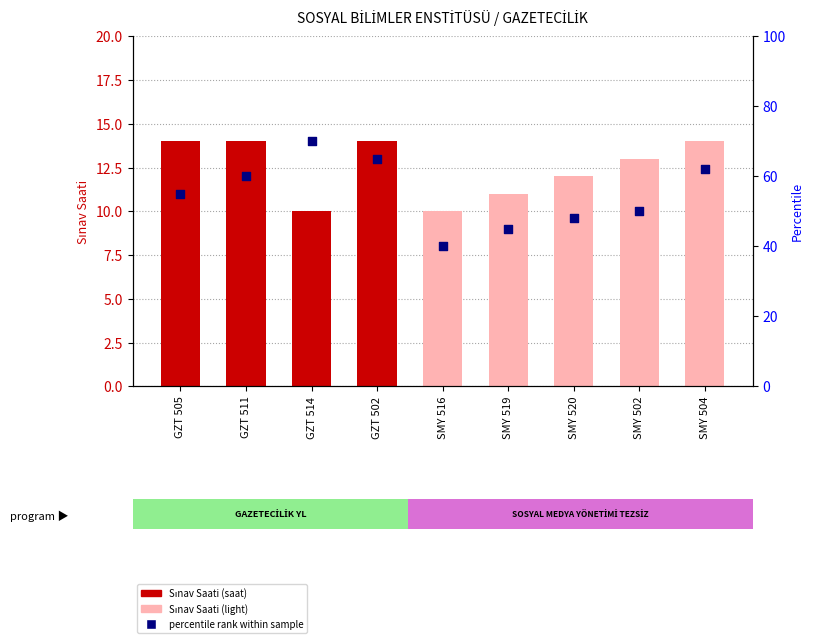

Is the value of percentile rank within sample at SMY 516 greater than the value of Sınav Saati at SMY 519?

Yes